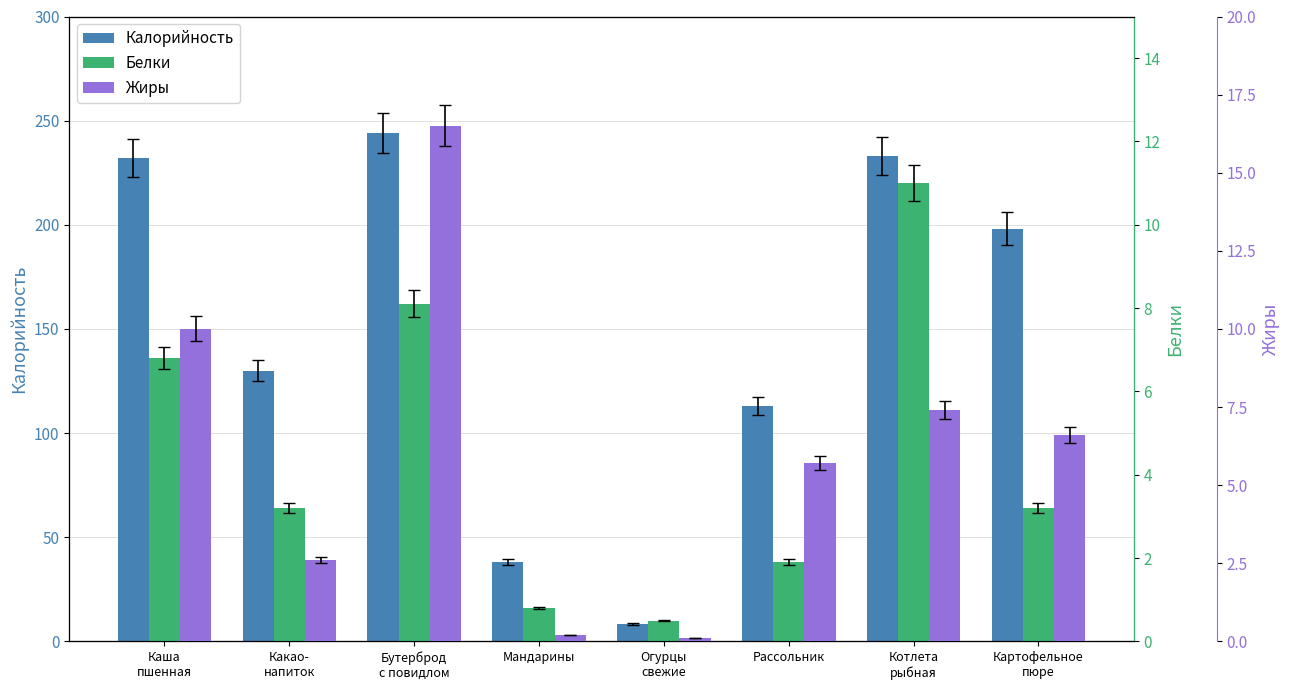

At Какао-
напиток, list the series in order from smallest to largest.

Жиры, Белки, Калорийность